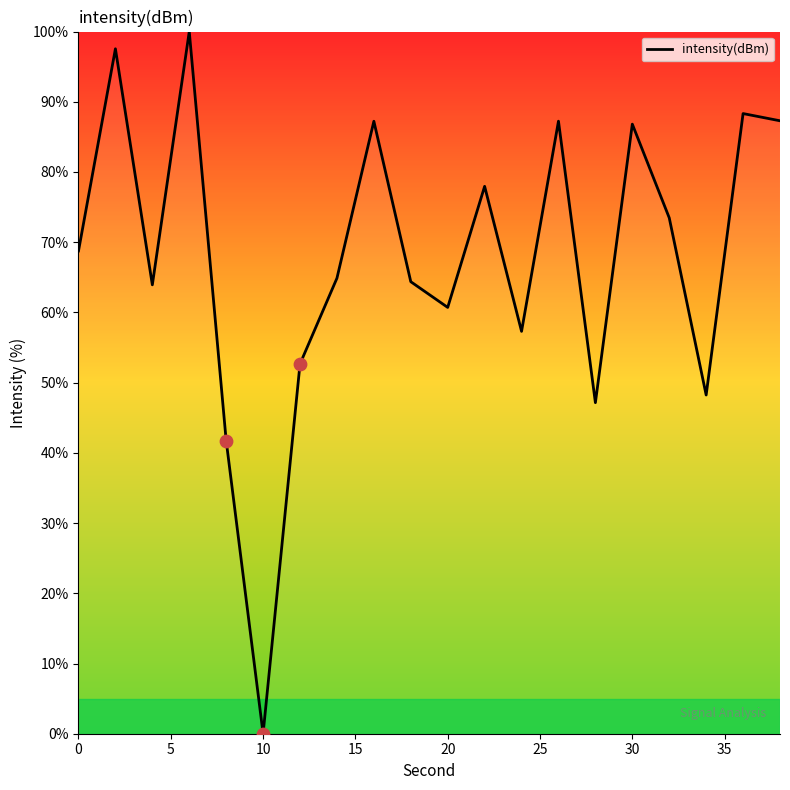

What is the maximum value shown in the chart?

100.0